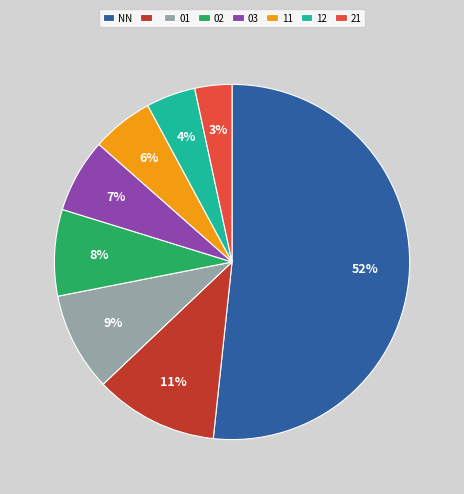

To the nearest percent, what is the average slice percentage?

12%